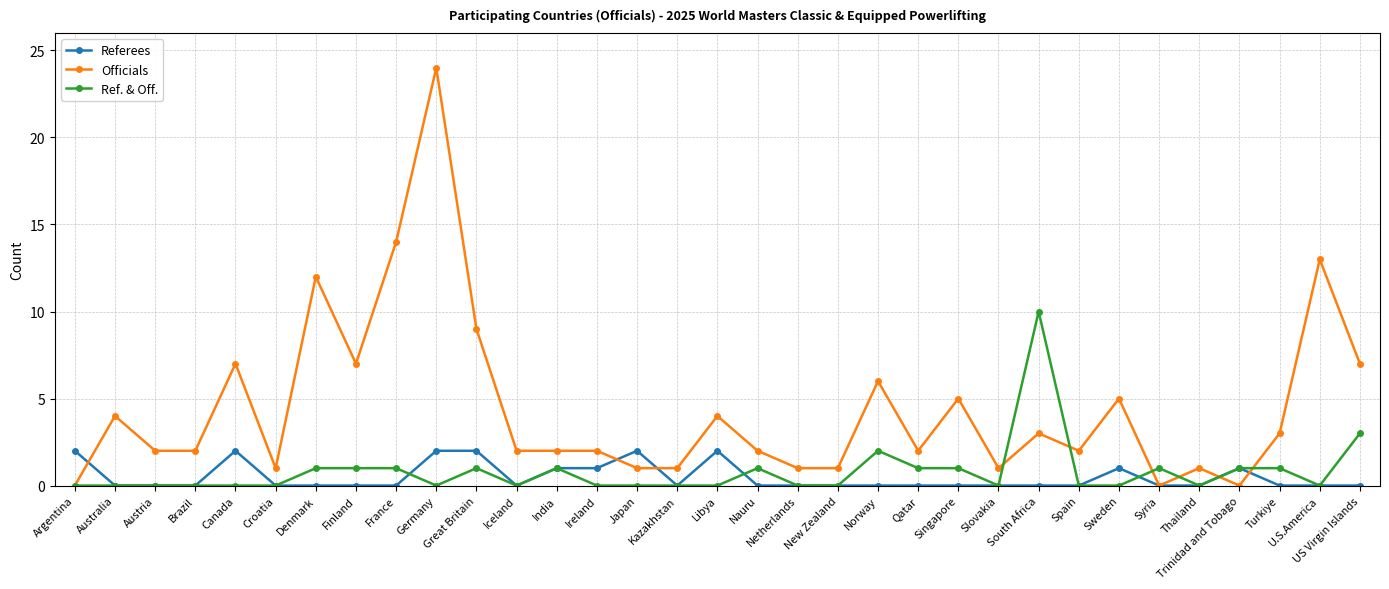

At which category is the sum across all series the highest?

Germany